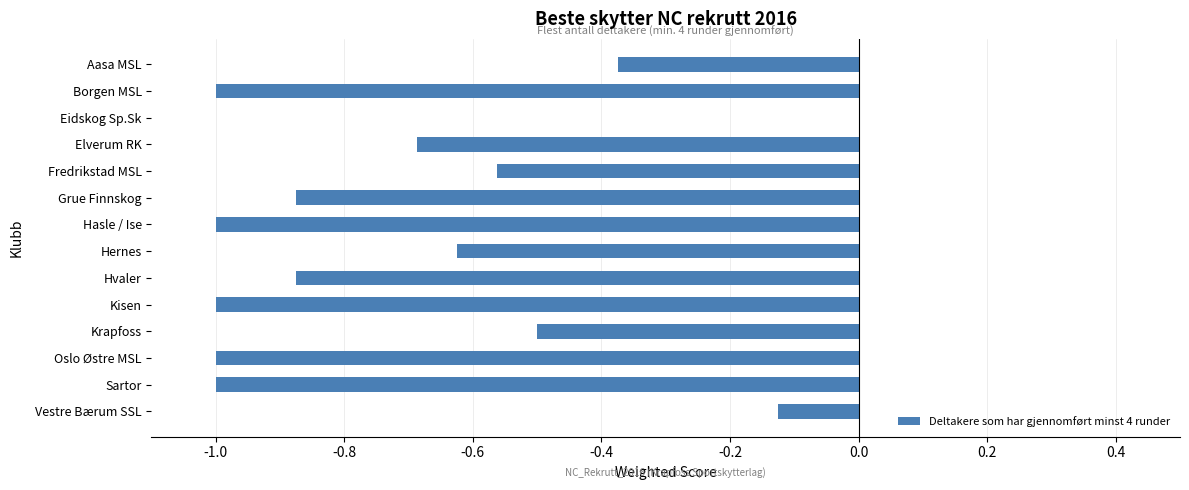

How many categories are shown in the chart?

14